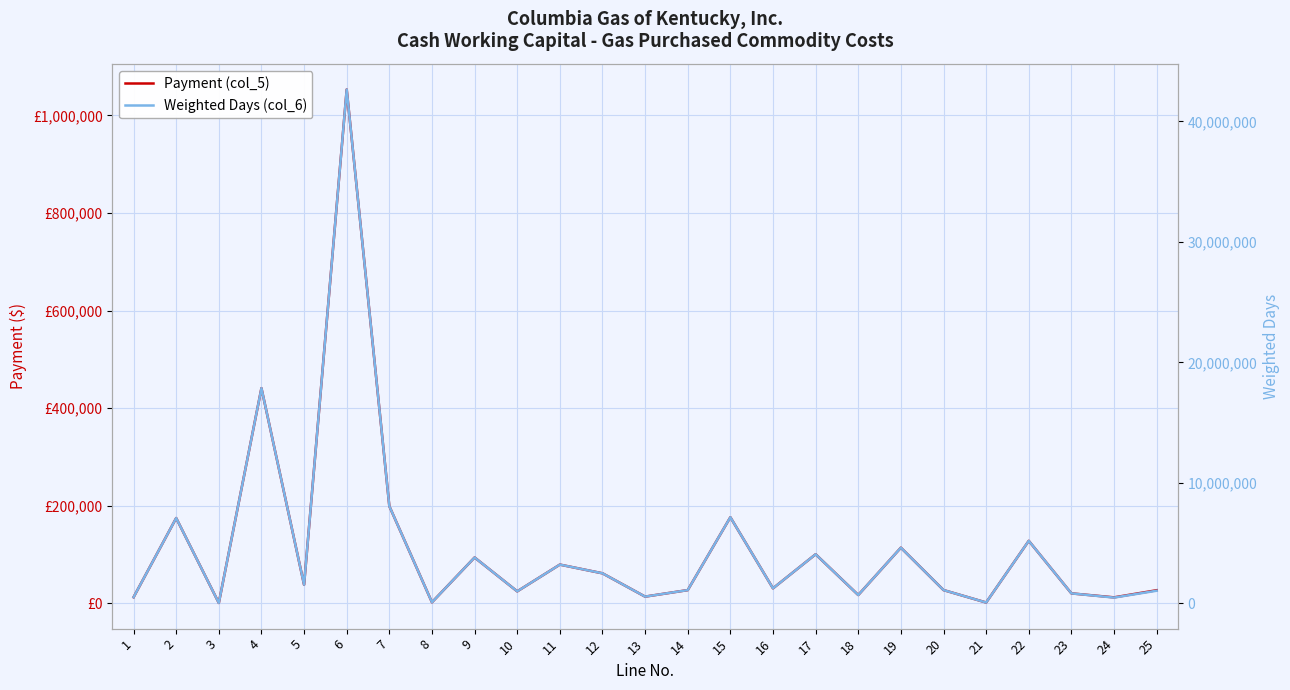

Where is the first local maximum for Payment (col_5)?

2